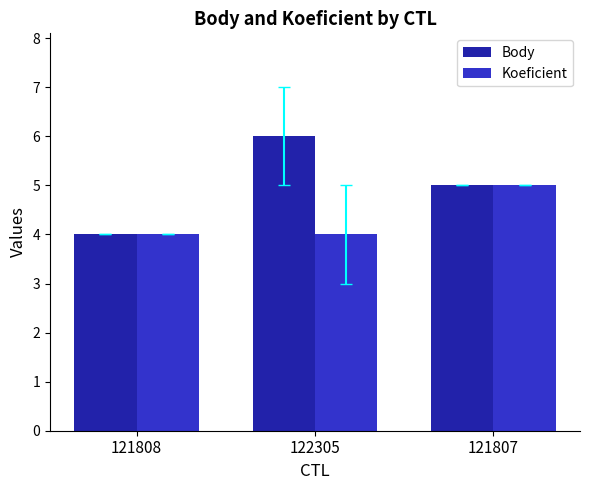

Rank the series by their average value, from lowest to highest.

Koeficient, Body